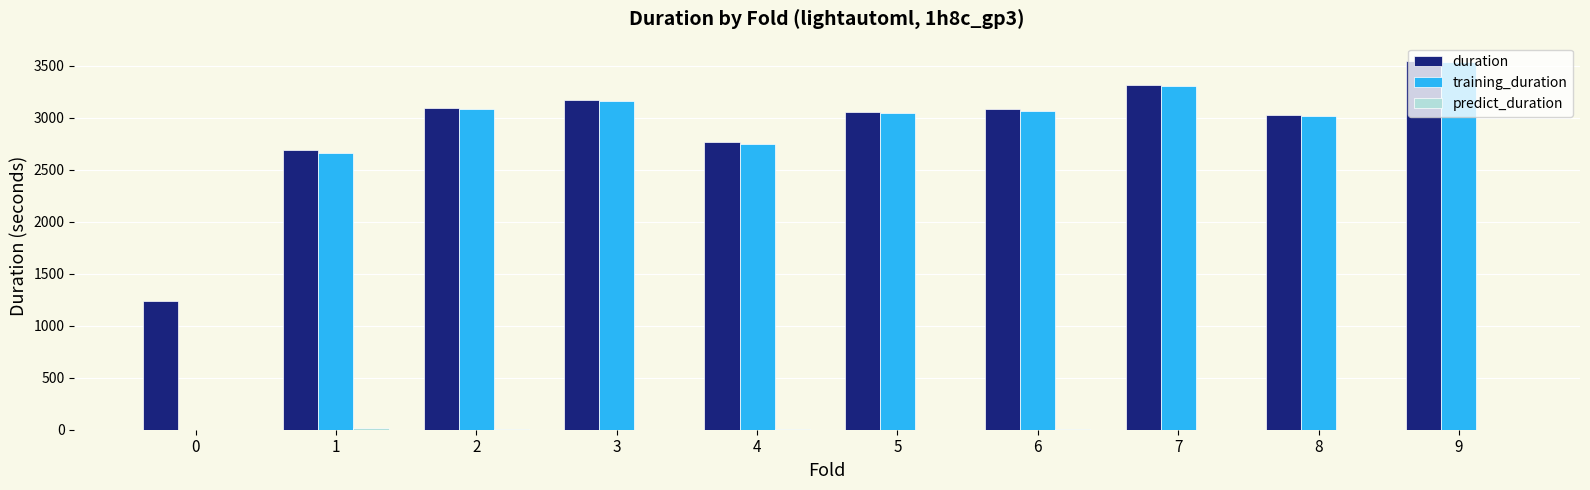

Between 1 and 2, which series saw the biggest shift?

training_duration